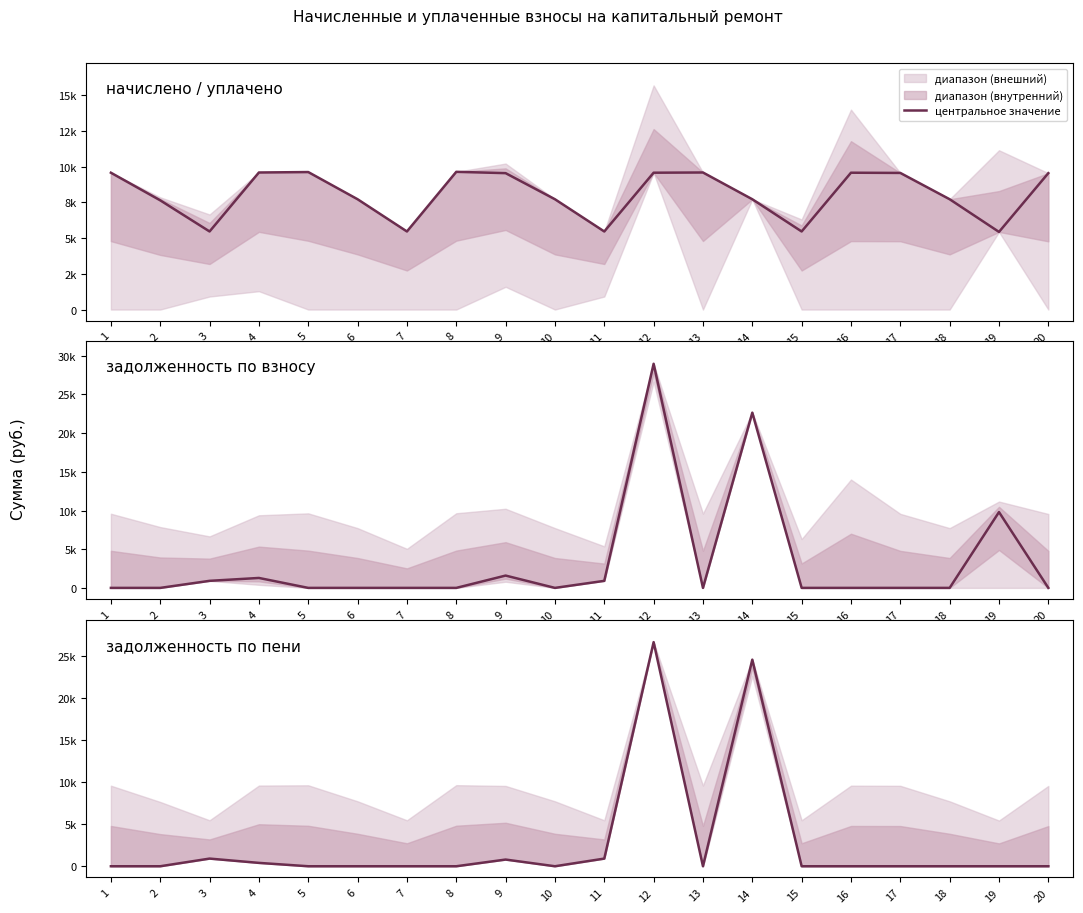

Where is the first local minimum for задолженность (пени)?

10